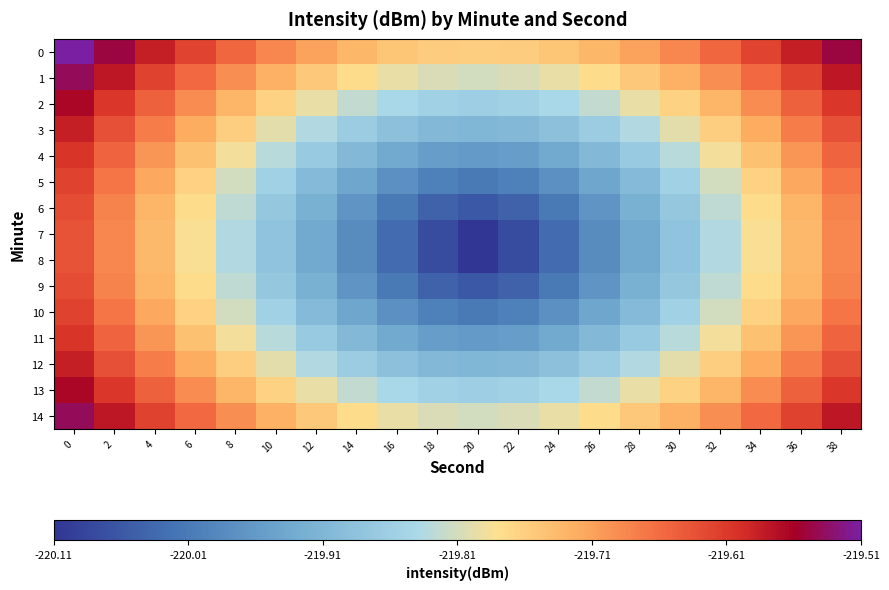

Which series has the largest range (max minus min)?

7